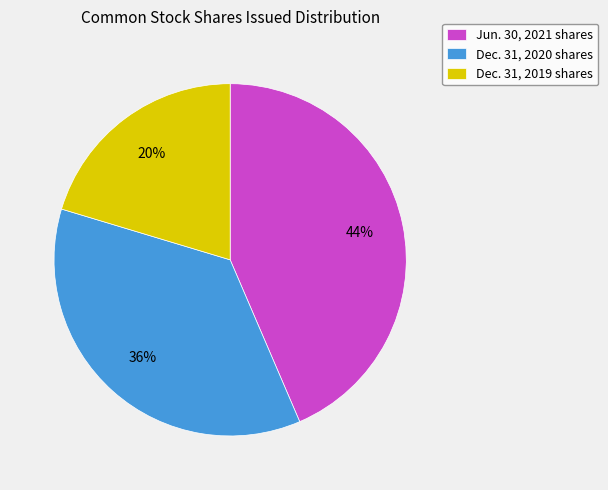

Combined, do Dec. 31, 2019 shares and Jun. 30, 2021 shares account for over 50%?

Yes